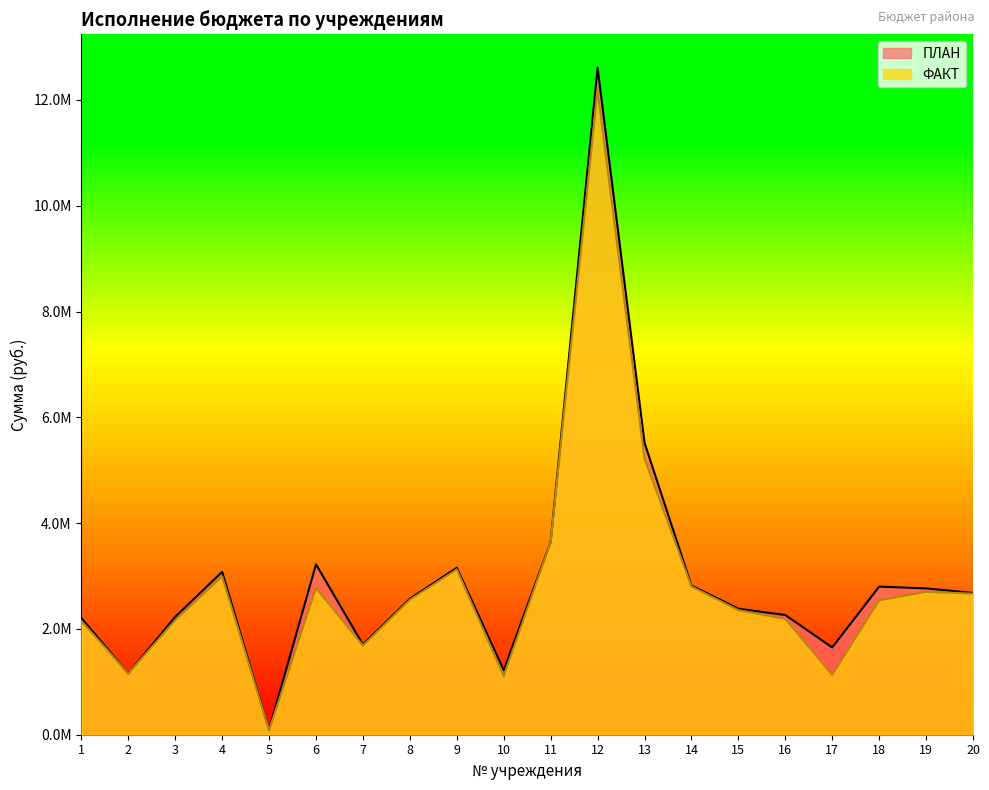

The value of ПЛАН at 19 is 2766337.6. True or false?

True